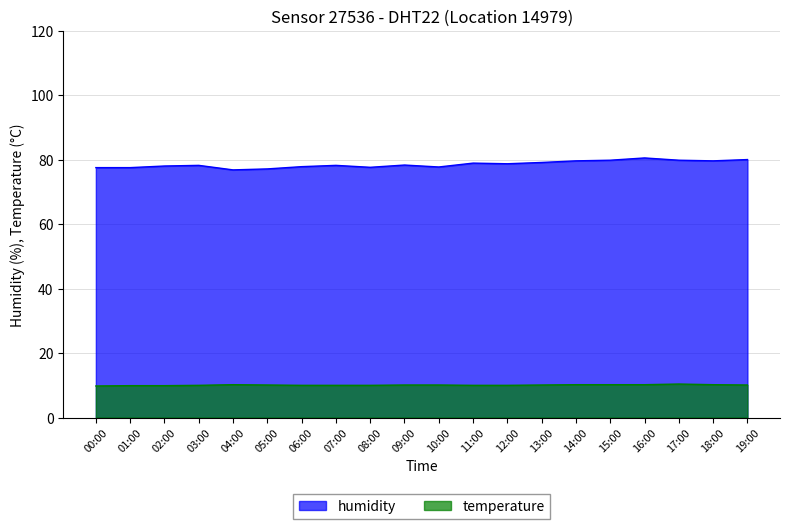

True or false: humidity and temperature intersect in this chart.

False